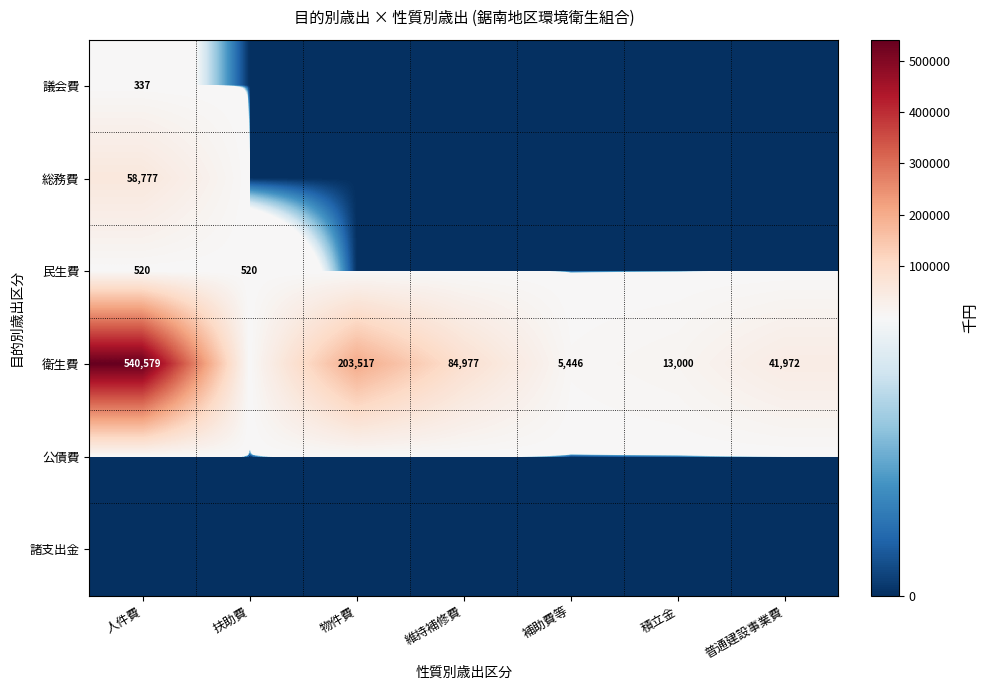

True or false: 衛生費 has a value of 41972 at 普通建設事業費.

True